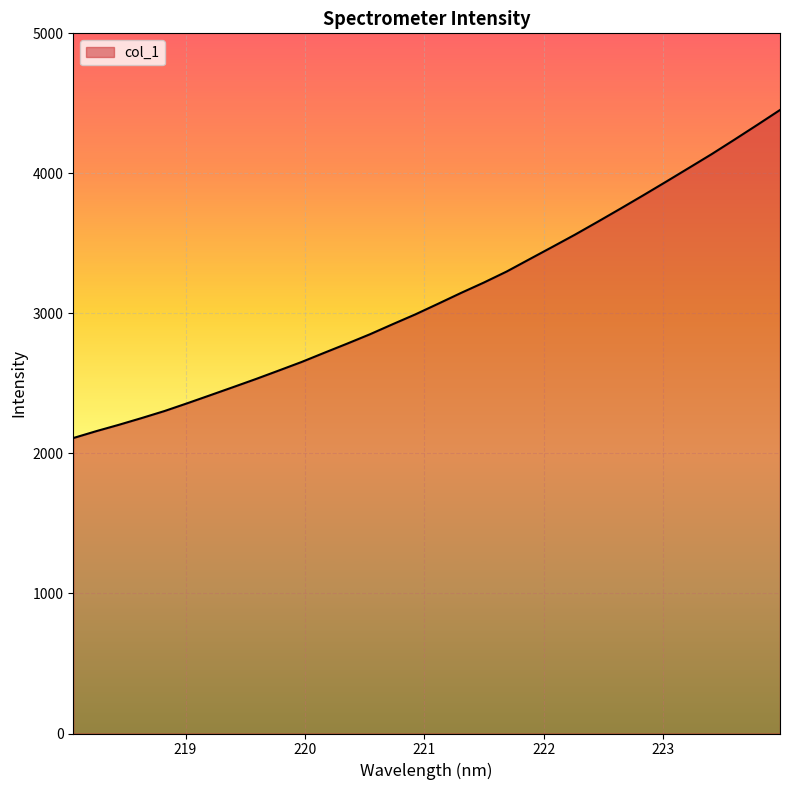

List the labels in order of value, largest first.

223.9802, 223.7895, 223.5987, 223.408, 223.2172, 223.0264, 222.8355, 222.6447, 222.4538, 222.263, 222.0721, 221.8812, 221.6902, 221.4993, 221.3083, 221.1174, 220.9264, 220.7354, 220.5444, 220.3533, 220.1623, 219.9712, 219.7801, 219.589, 219.3979, 219.2067, 219.0156, 218.8244, 218.6332, 218.442, 218.2508, 218.0596